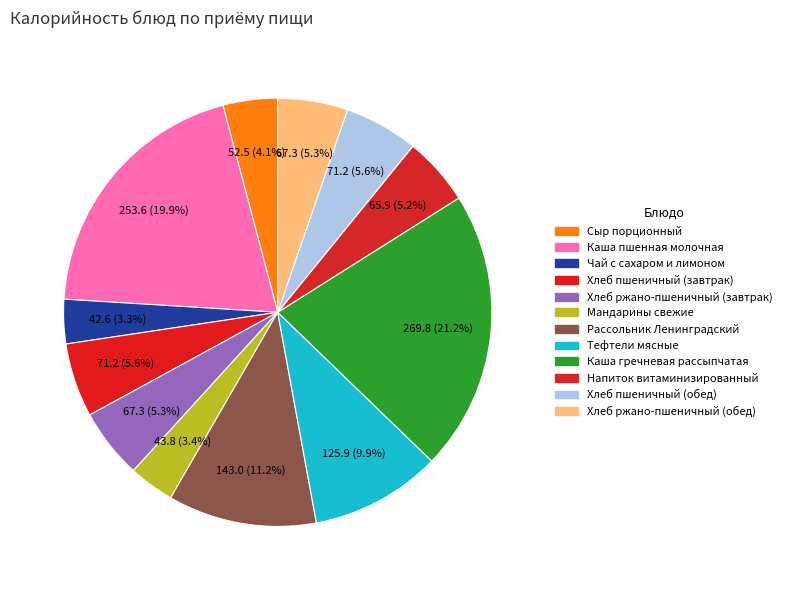

How many slices are in this pie chart?

12